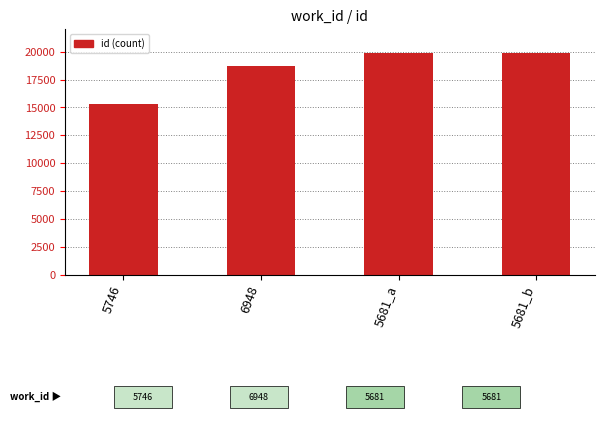

What position from the left is 6948?

2